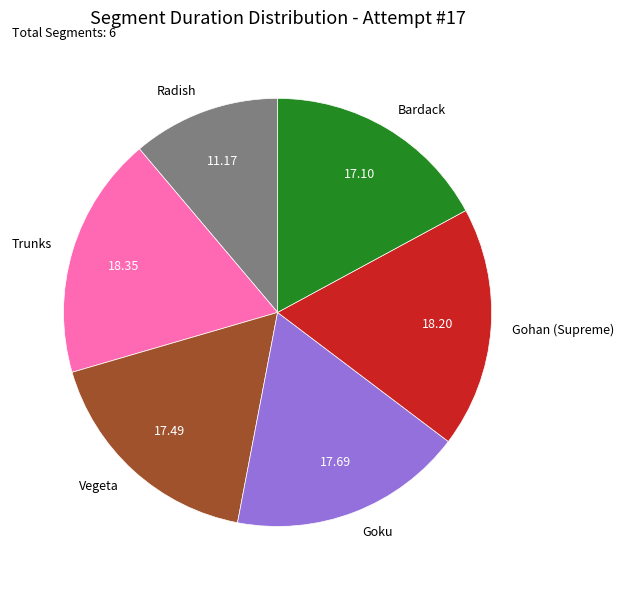

Does Radish represent more than half of the total?

No